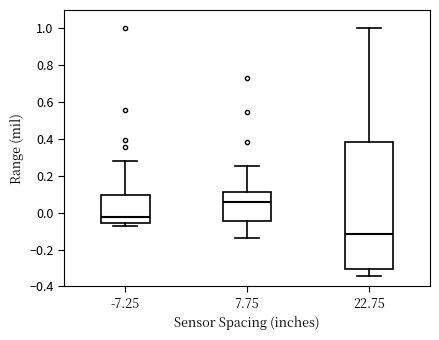

Which box has the lowest median line?

22.75